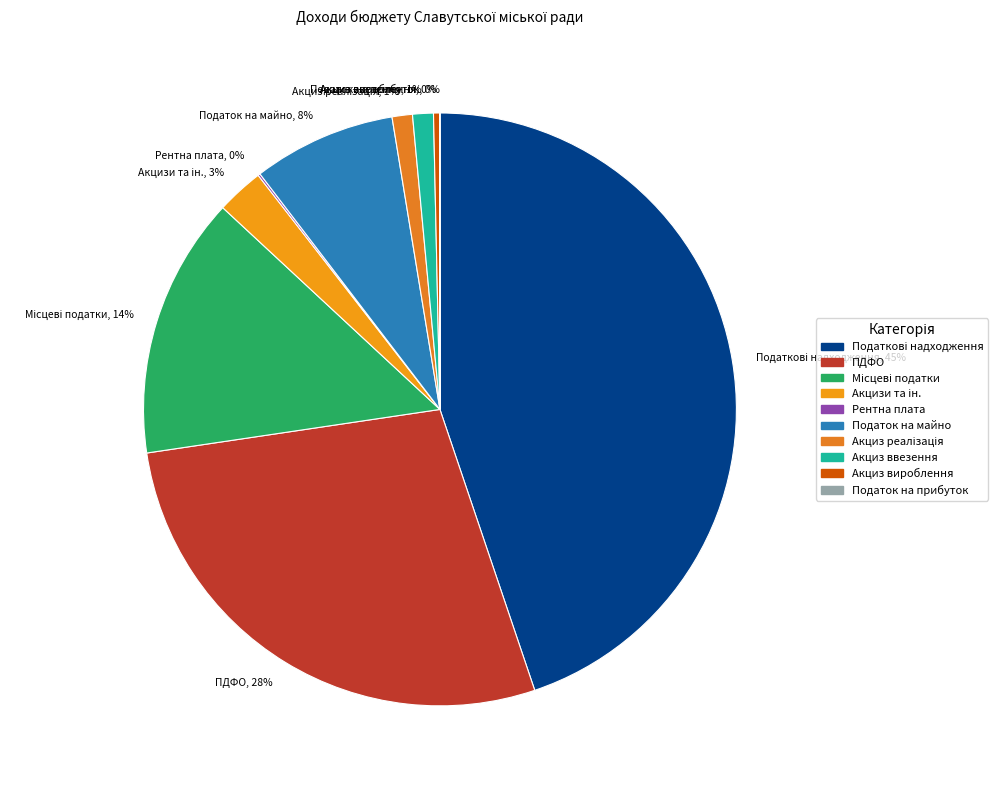

The ПДФО, 28% slice represents 42% of the pie. True or false?

False